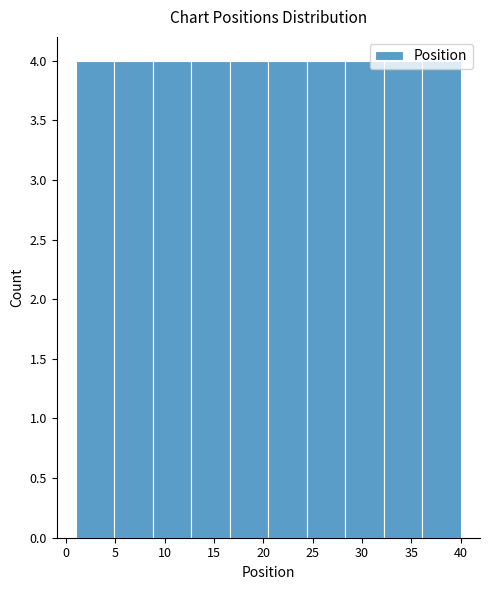

What is the height of the bar covering 16.6 to 20.5 on the x-axis? Neither the bar edges nor the heights are printed on the chart, so give them approximately, as read against the axes.

4